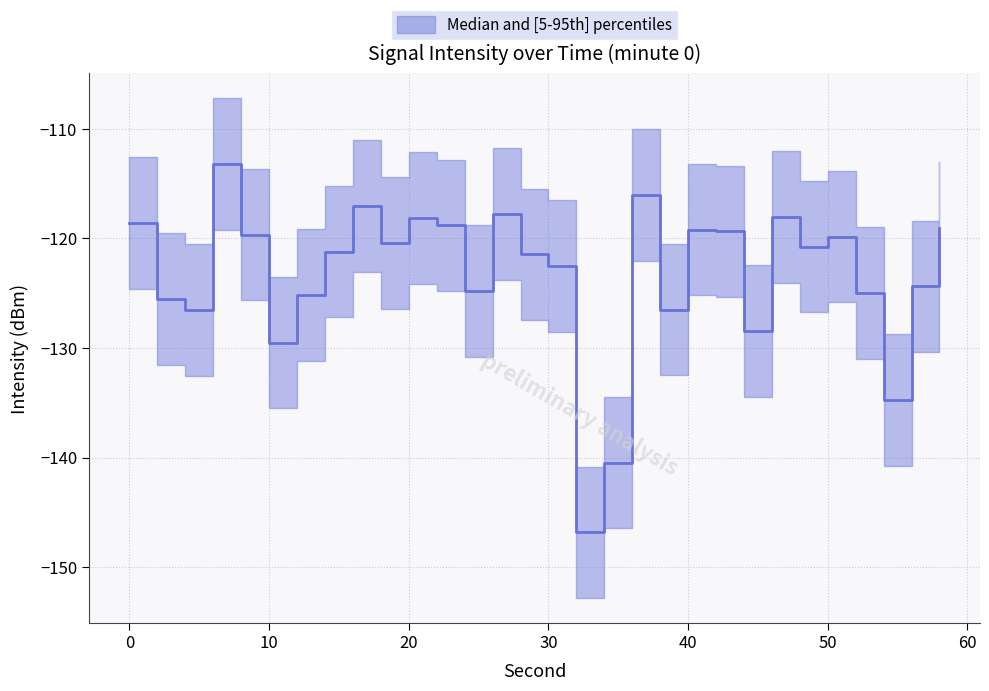

At which category is the sum across all series the highest?

6